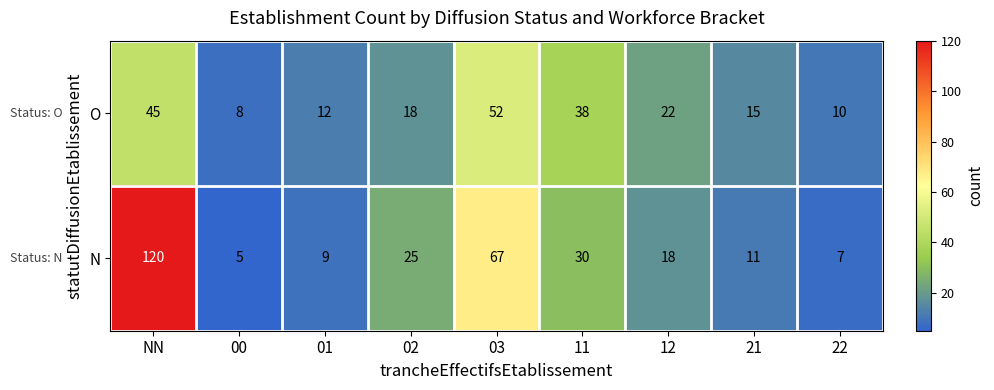

Rank the series at 11 from lowest to highest value.

N, O